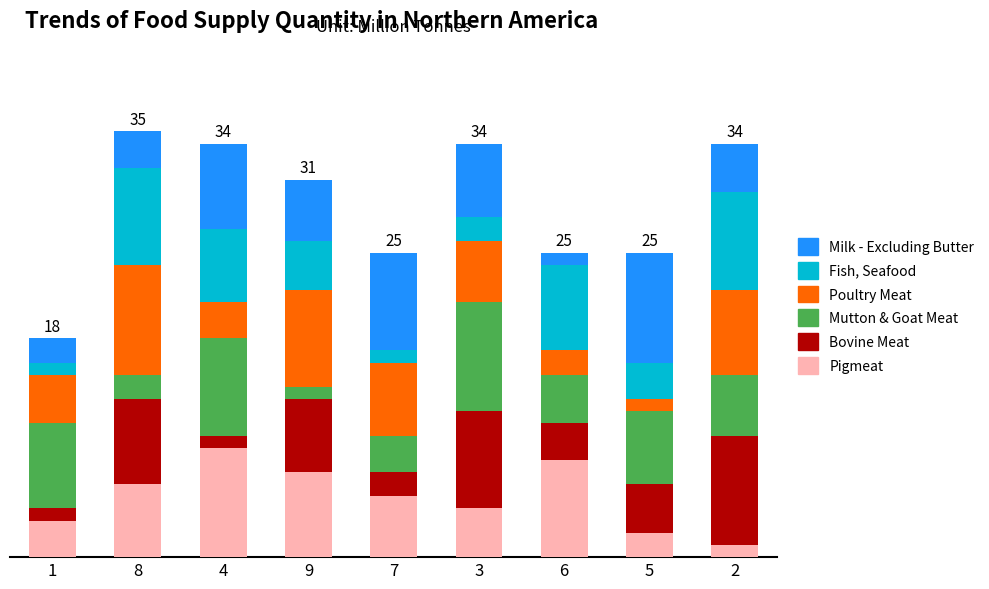

The value of Pigmeat at 5 is 2. True or false?

True